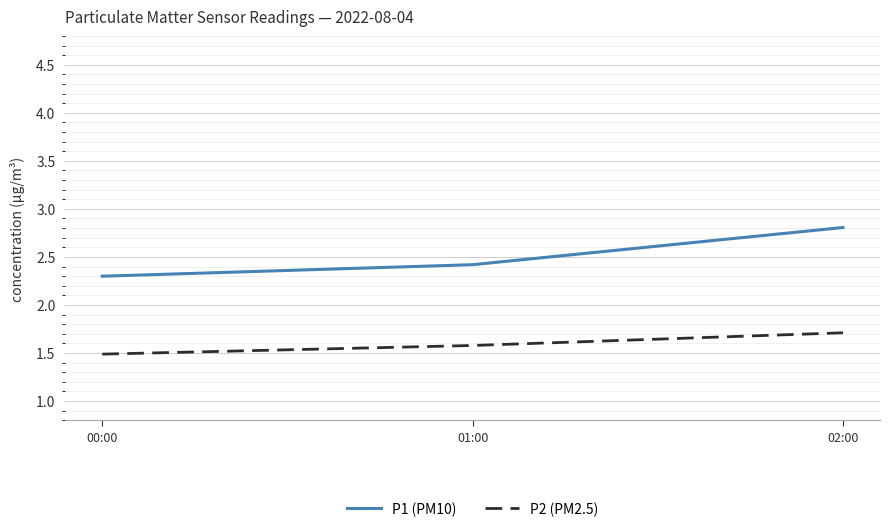

True or false: P2 (PM2.5) has a value of 2.7 at 01:00.

False